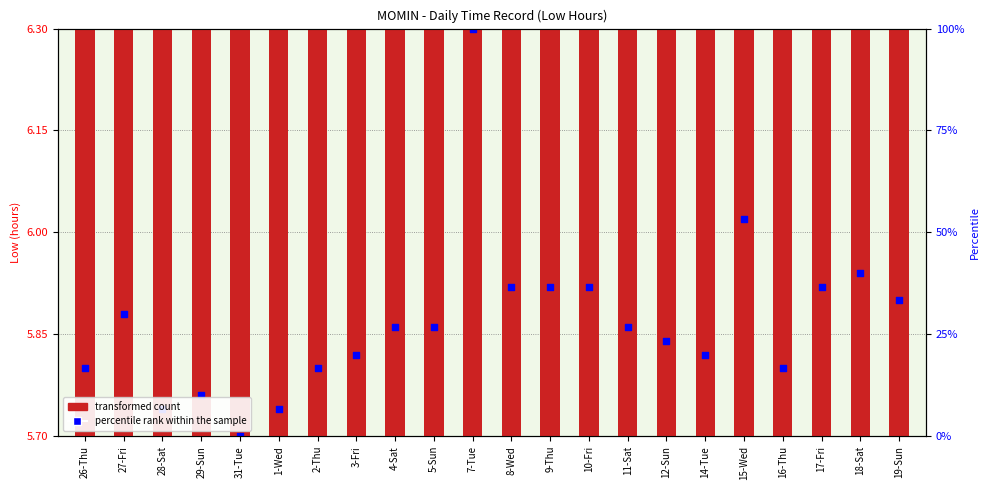

At how many categories does at least one series exceed 6?

22